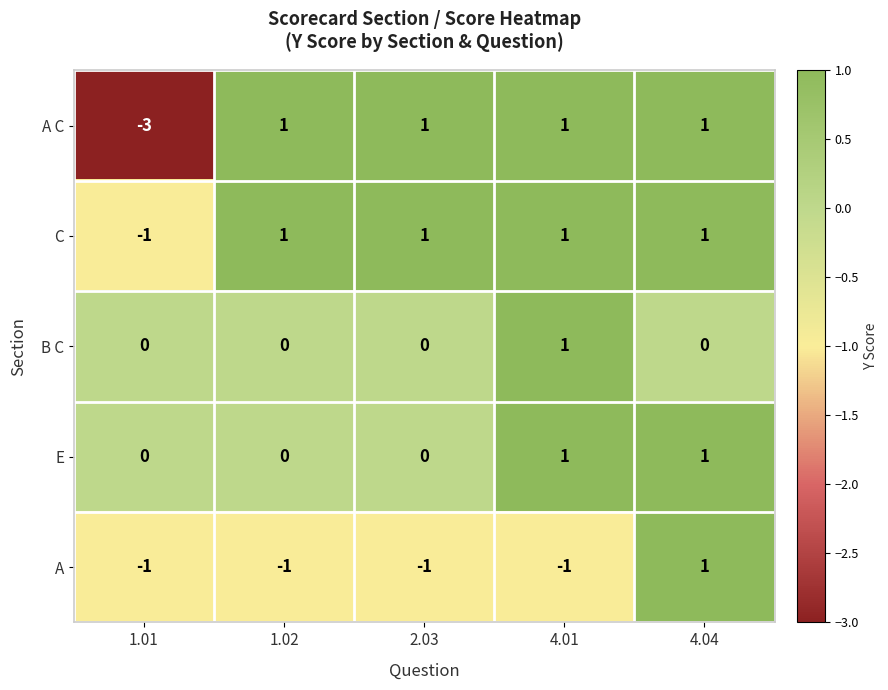

Count the A values in the range -1 to 0.

4